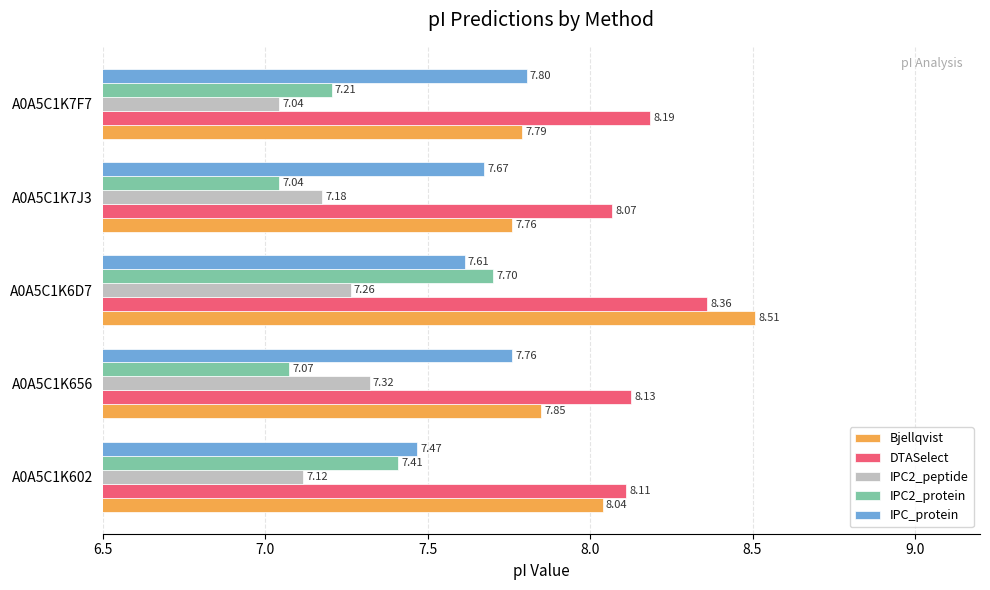

List the labels in order of IPC2_protein value, smallest first.

A0A5C1K7J3, A0A5C1K656, A0A5C1K7F7, A0A5C1K602, A0A5C1K6D7